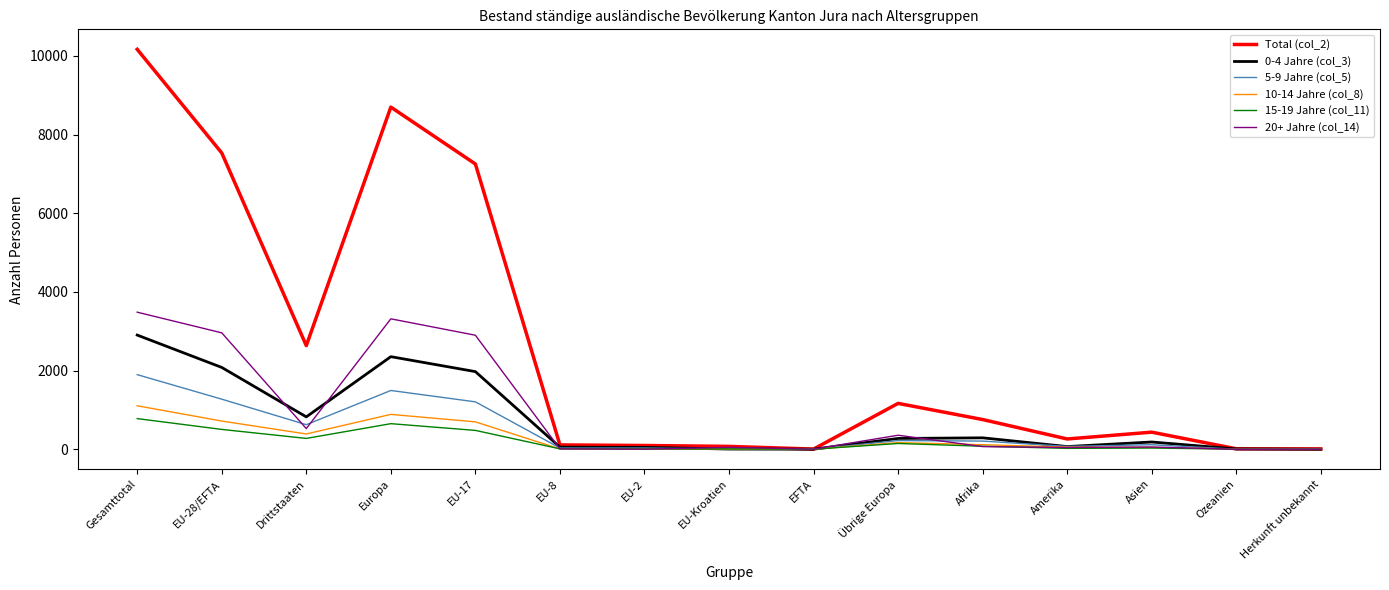

True or false: Total (col_2) has a value of 261 at Amerika.

True